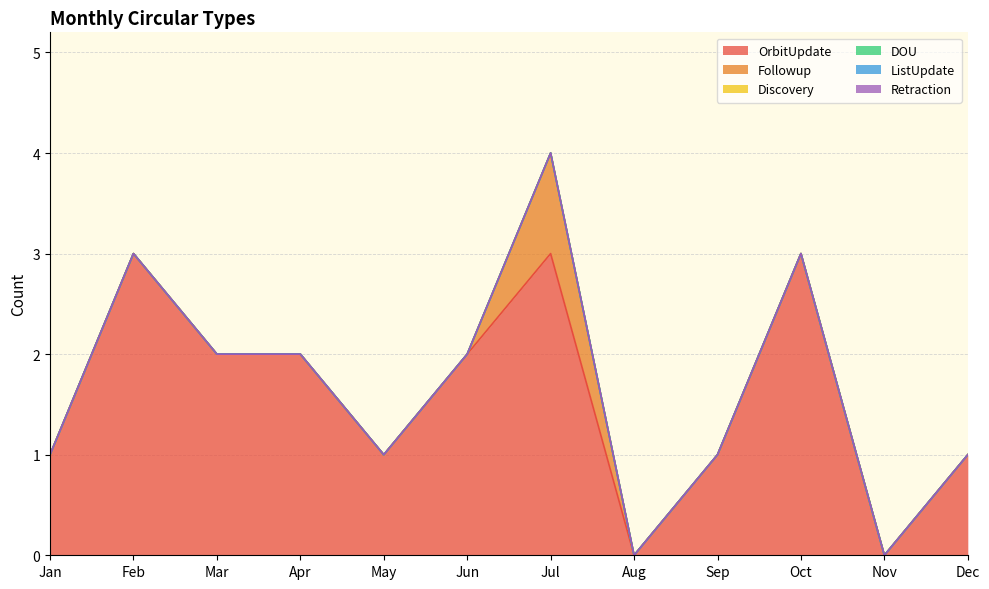

True or false: Discovery has a value of 0 at Apr.

True